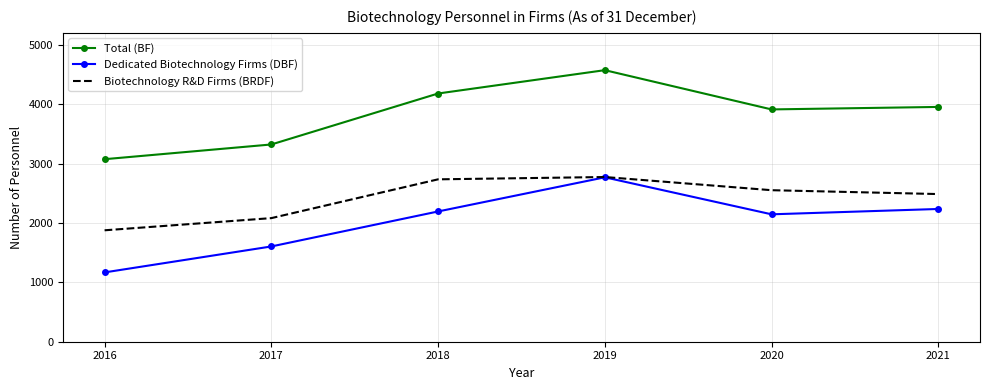

What is the minimum value for Total (BF)?

3073